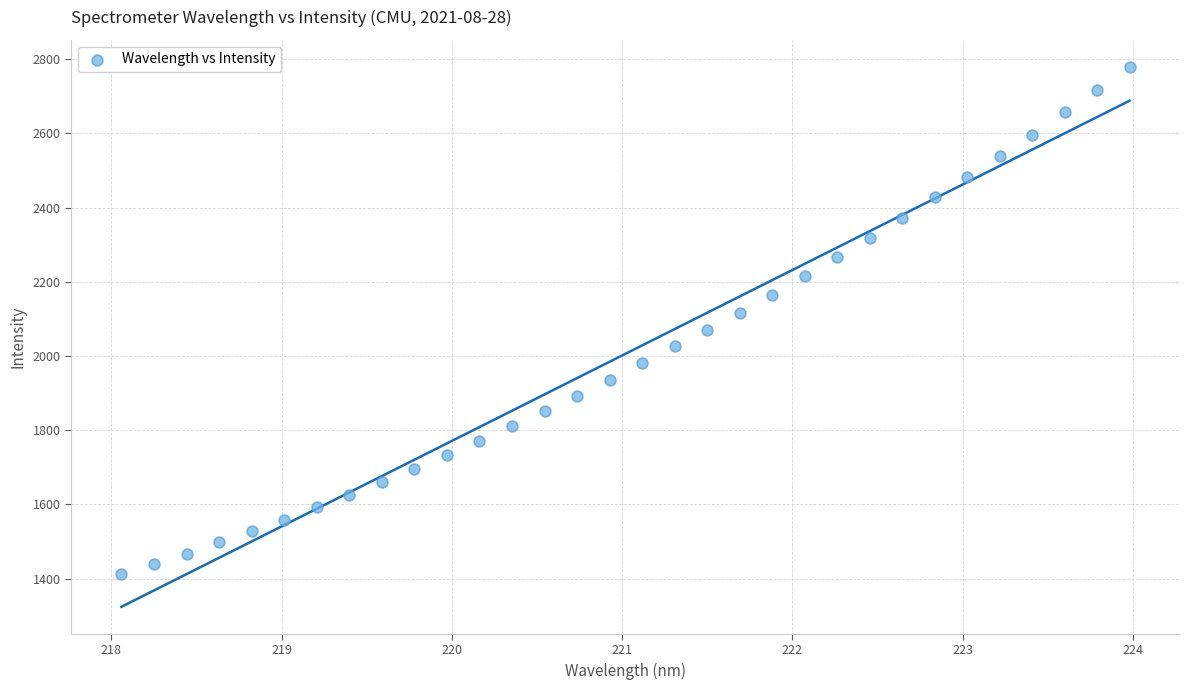

What is the range of Y values (max minus min)?

1367.8